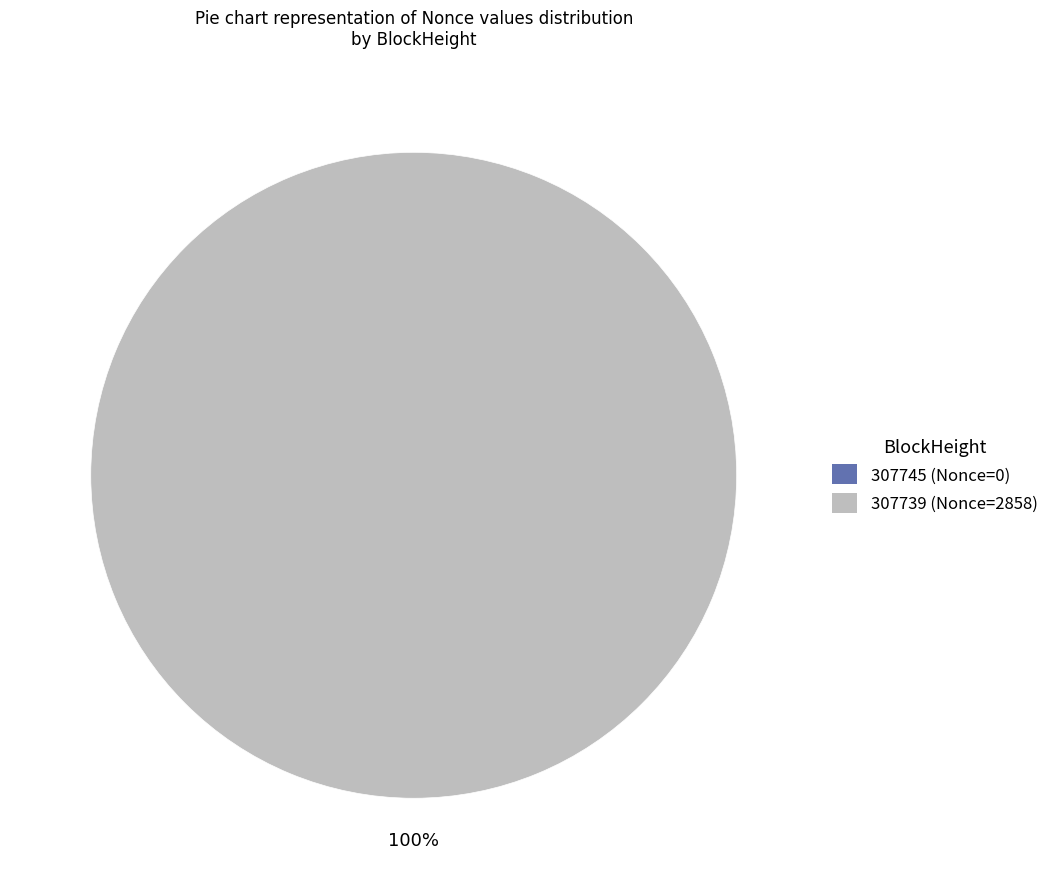

To the nearest percent, what is the difference between the largest and smallest slice percentages?

100%